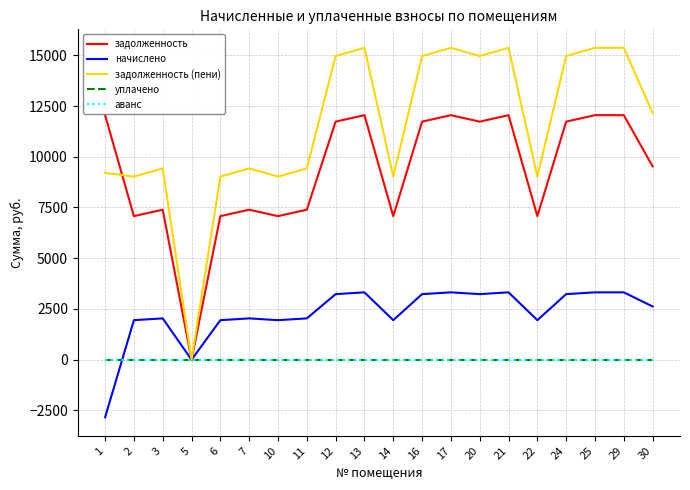

Which series has the largest total across all categories?

задолженность (пени)